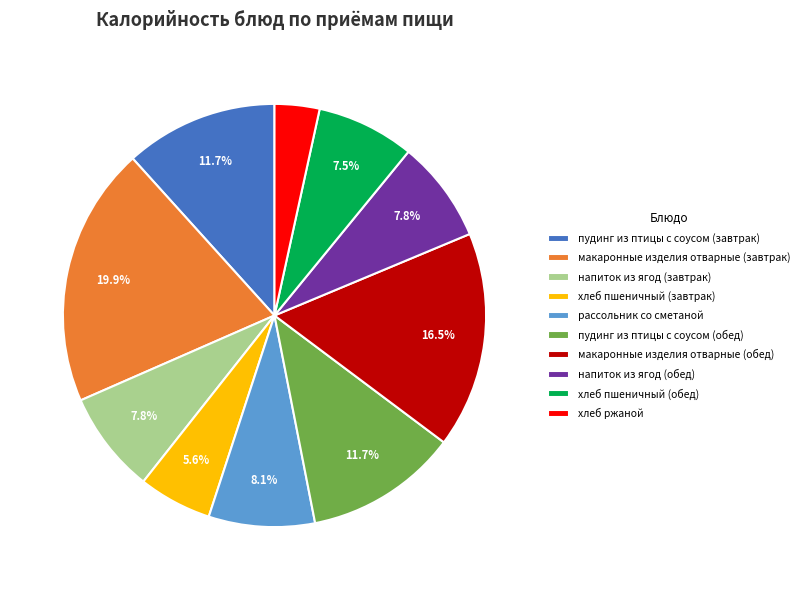

Is there a majority slice in this chart?

No